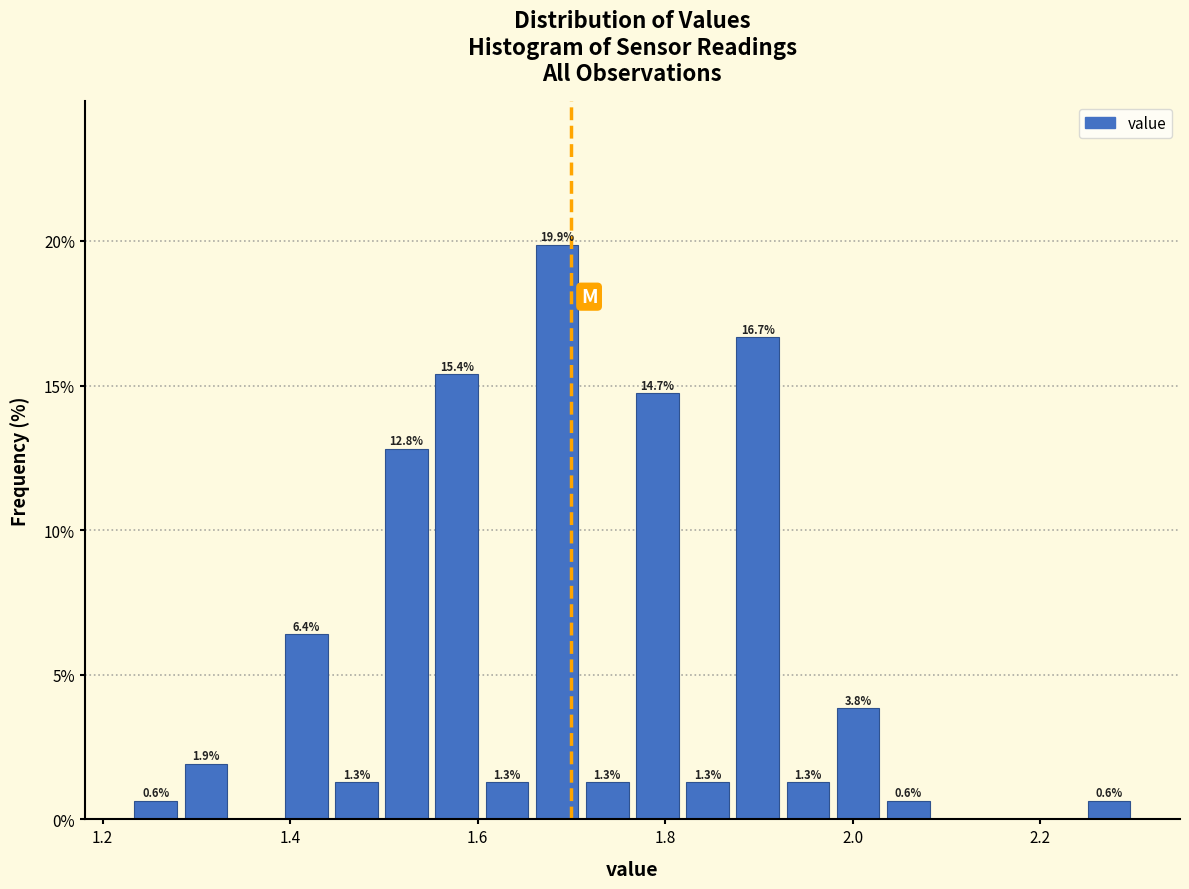

Around what value on the x-axis is the tallest bar? Give the approximate position of its centre, as read against the axis.

1.68